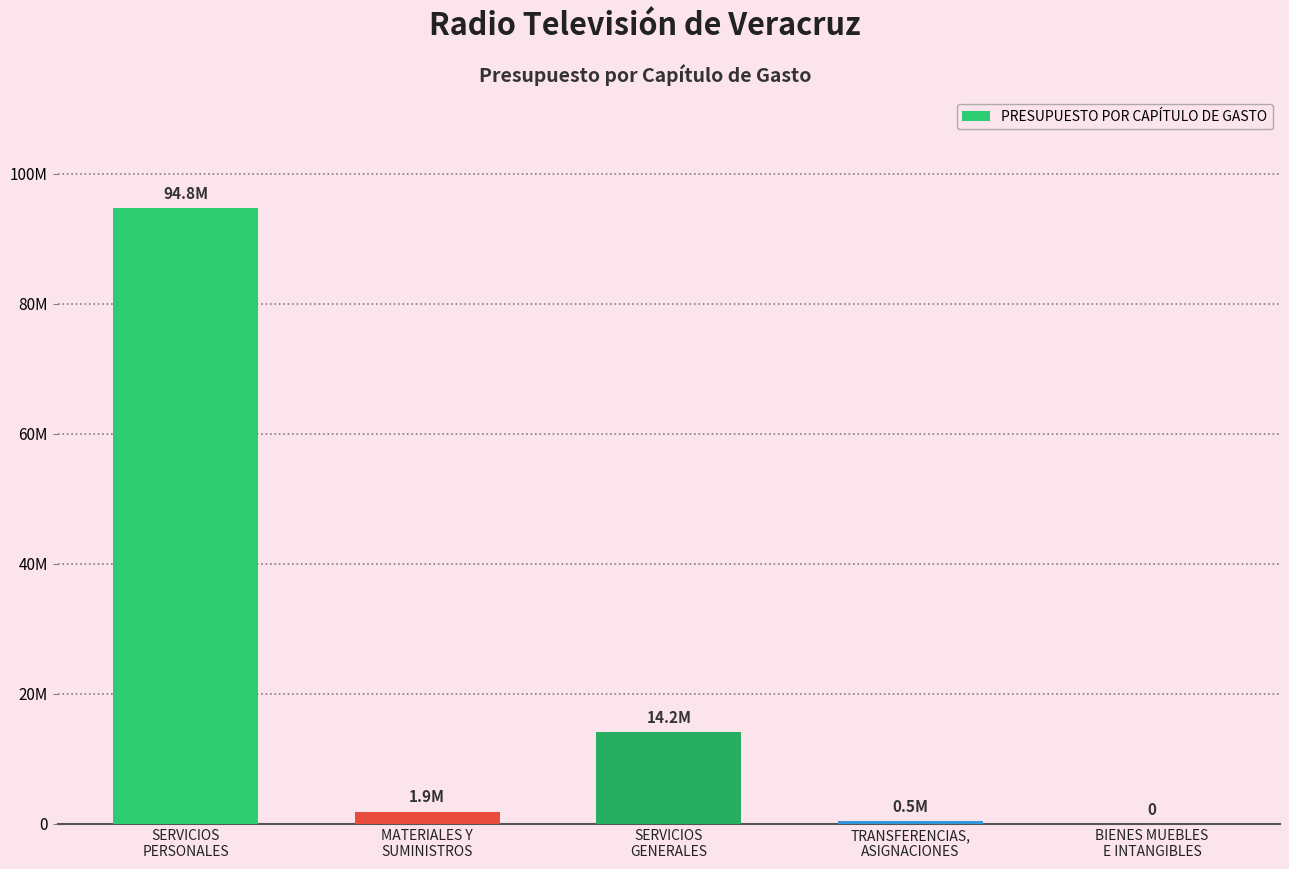

What is the greatest value displayed?

94758434